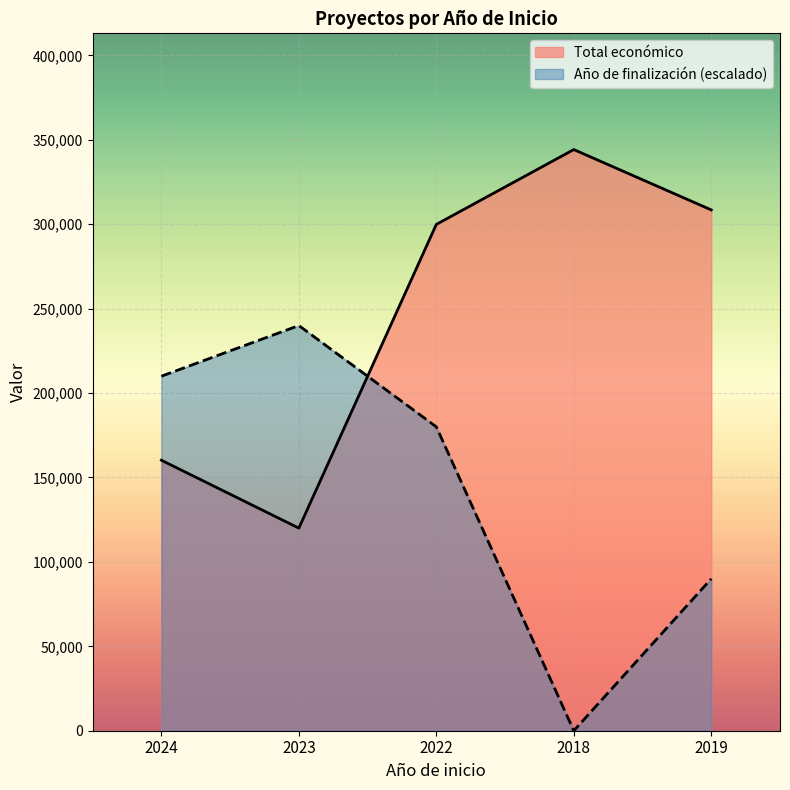

What position from the left is 2024?

1